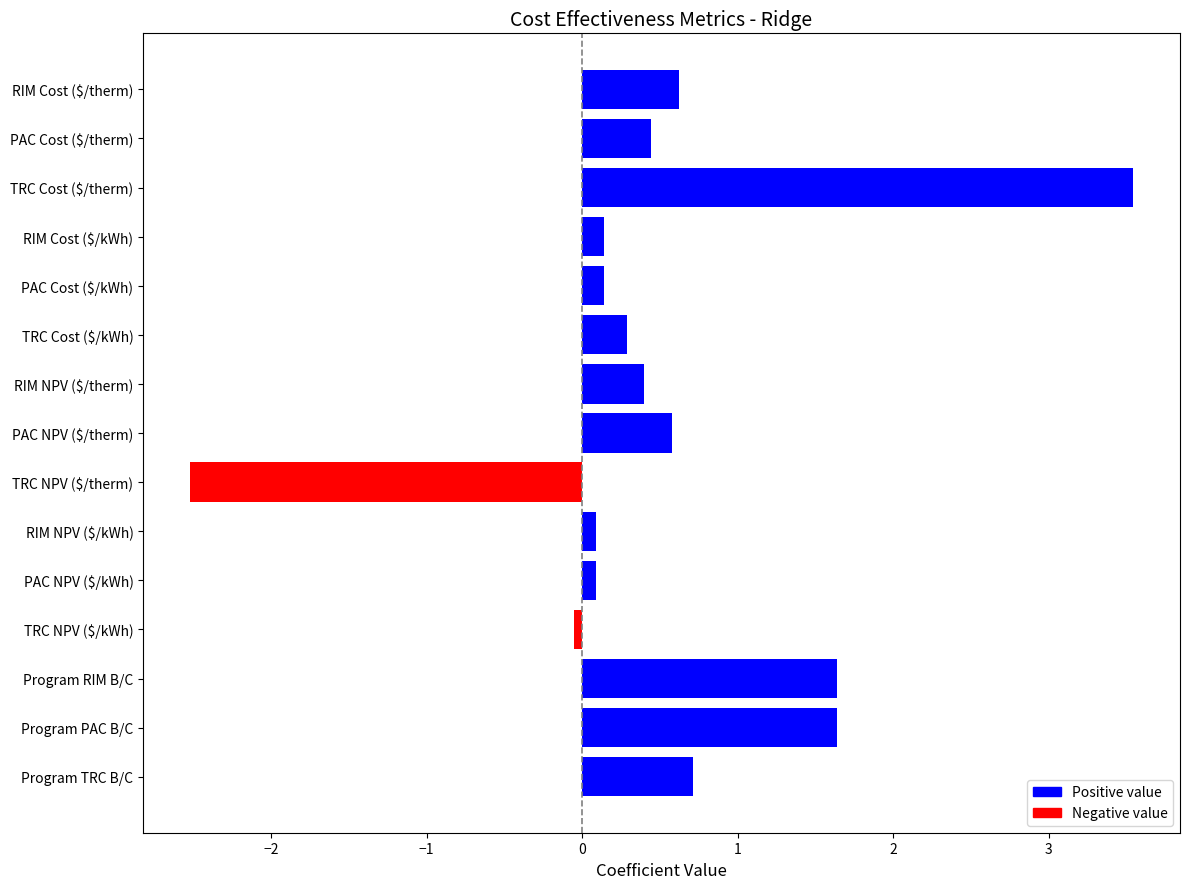

At which category does the chart reach its peak across all series?

TRC Cost ($/therm)